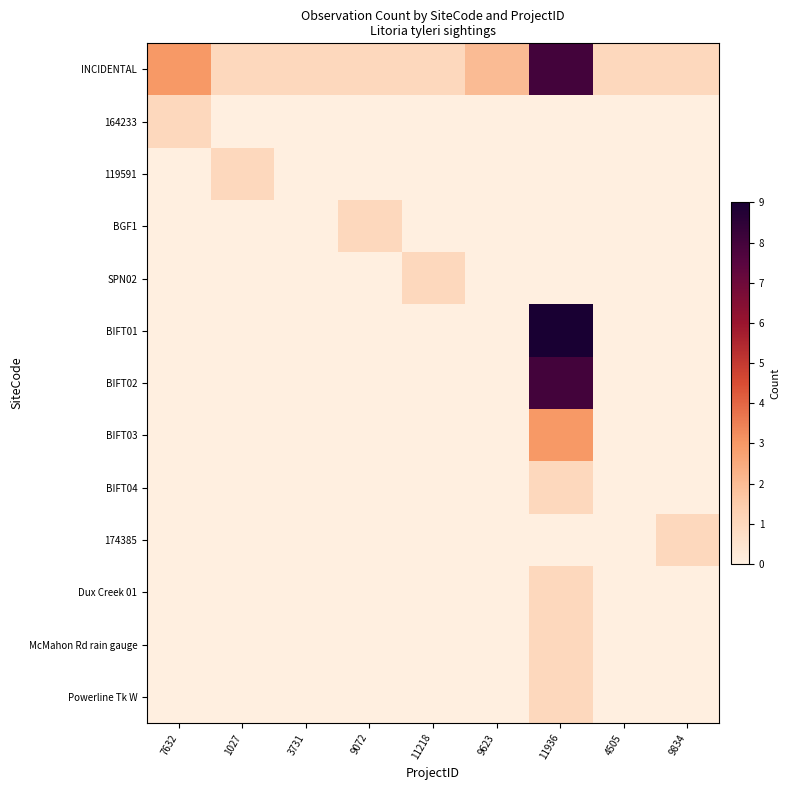

Which series has the largest total across all categories?

INCIDENTAL